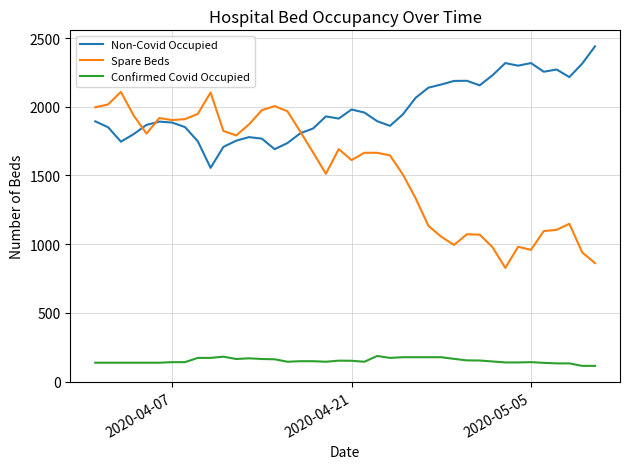

What is the maximum value for Non-Covid Occupied?

2440